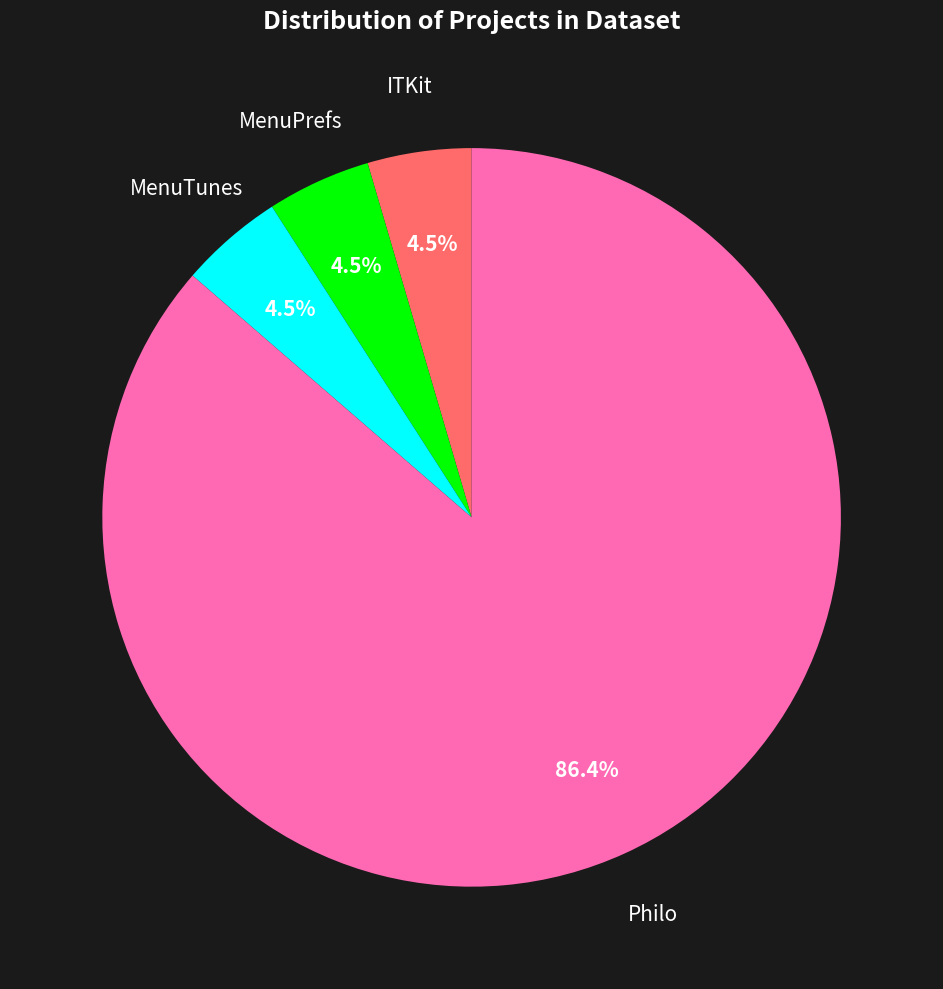

Is there a majority slice in this chart?

Yes